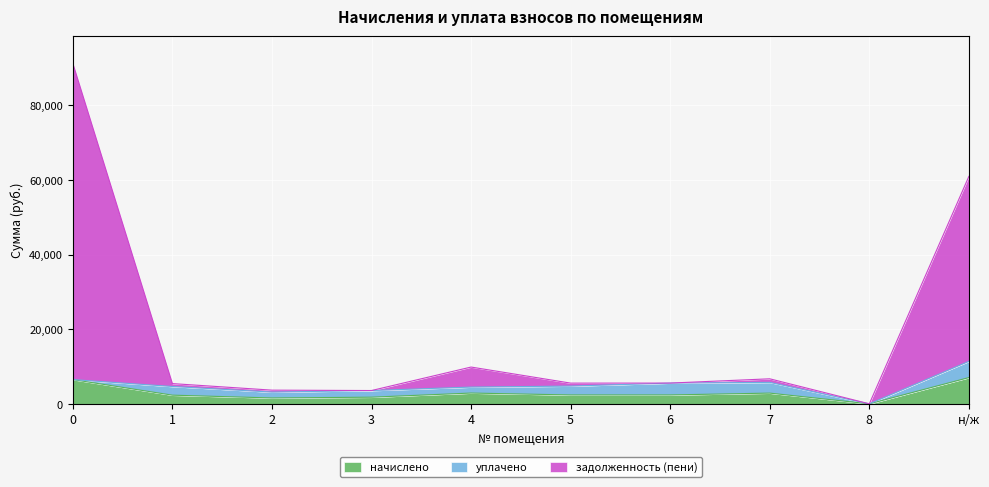

The value of начислено at 0 is 10125.4. True or false?

False